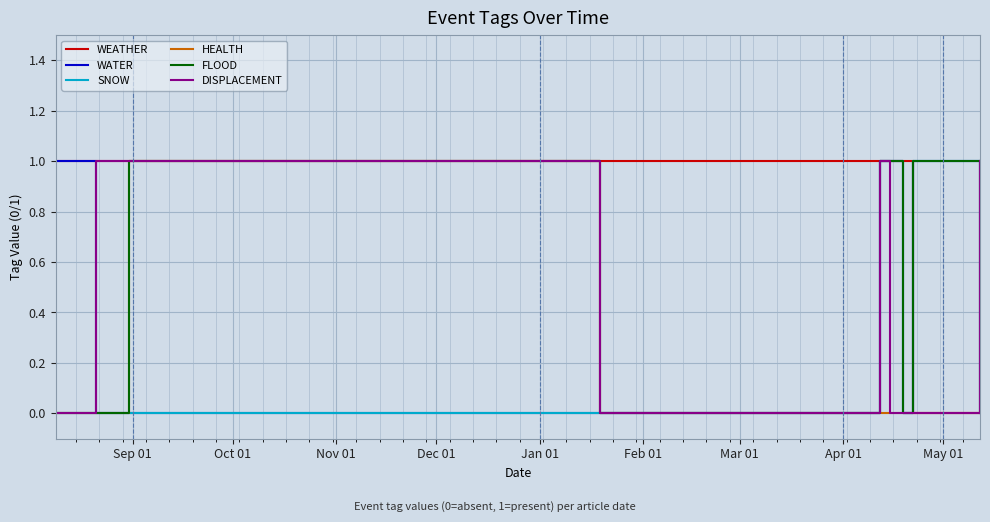

Which series has the largest total across all categories?

WEATHER